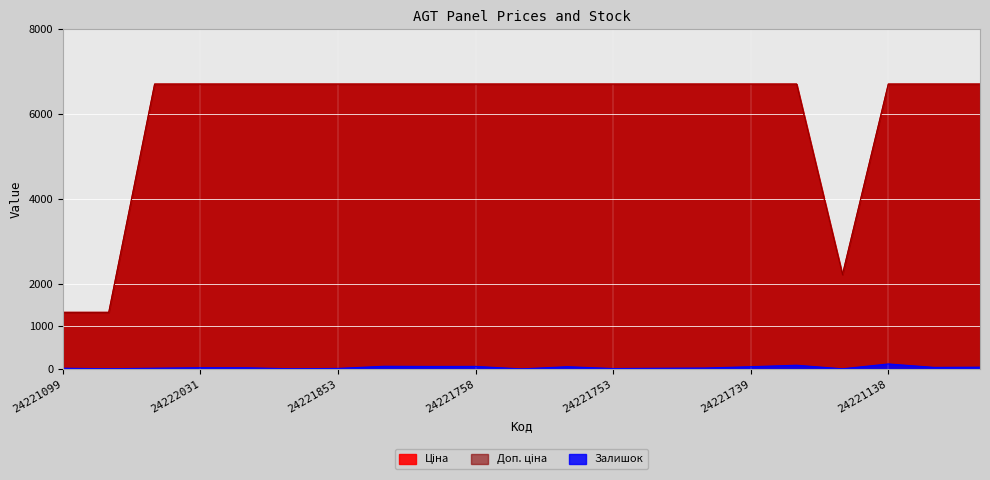

What position from the right is 24221830?

14